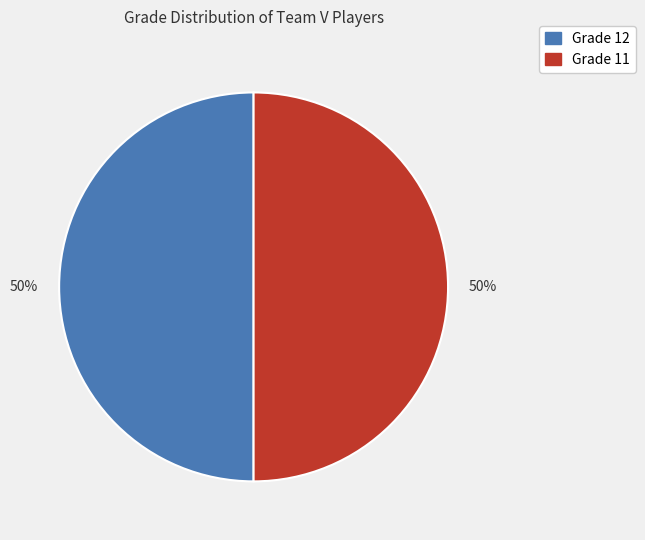

To the nearest percent, what is the average slice percentage?

50%